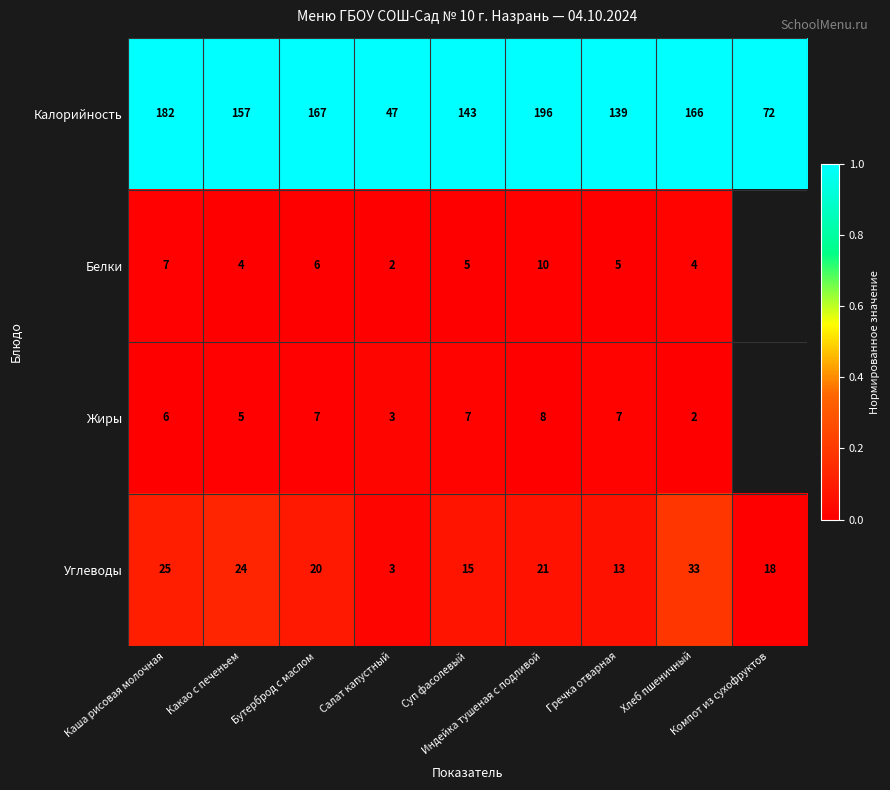

At which category is the sum across all series the highest?

Хлеб пшеничный